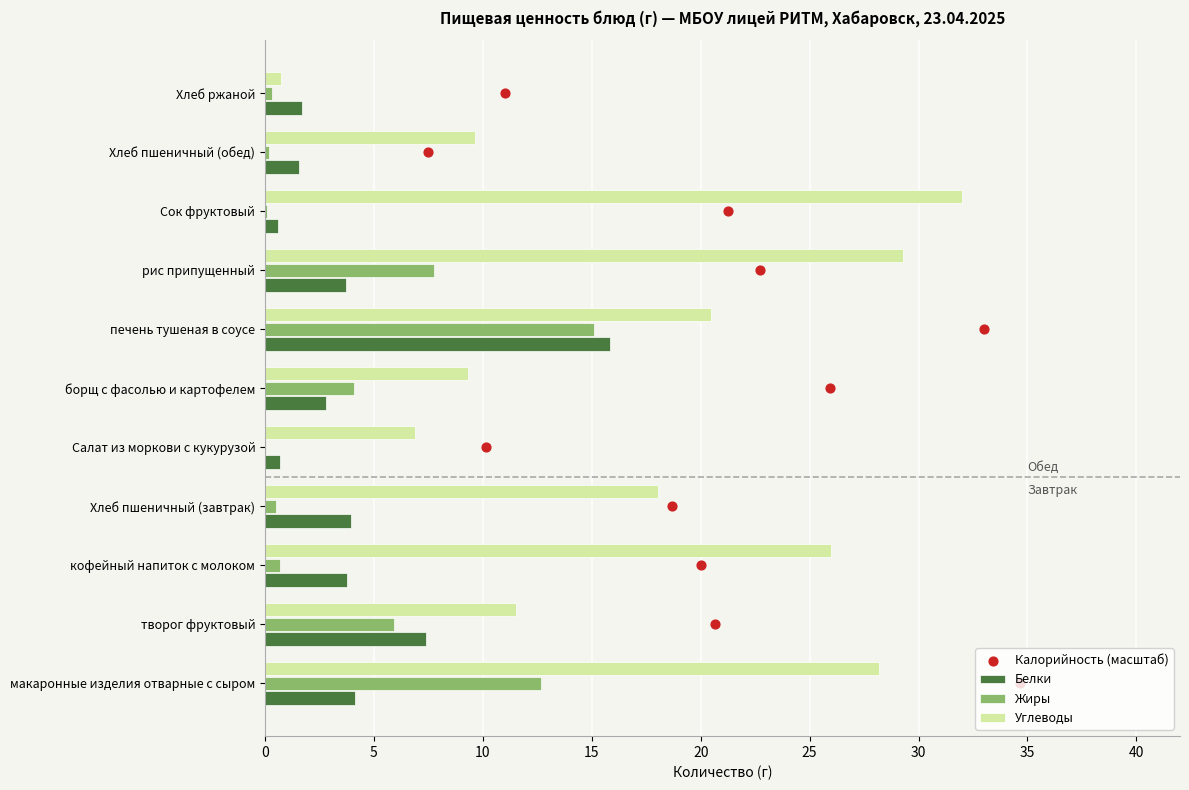

Which series contains the lowest Y value?

Калорийность (масштаб)